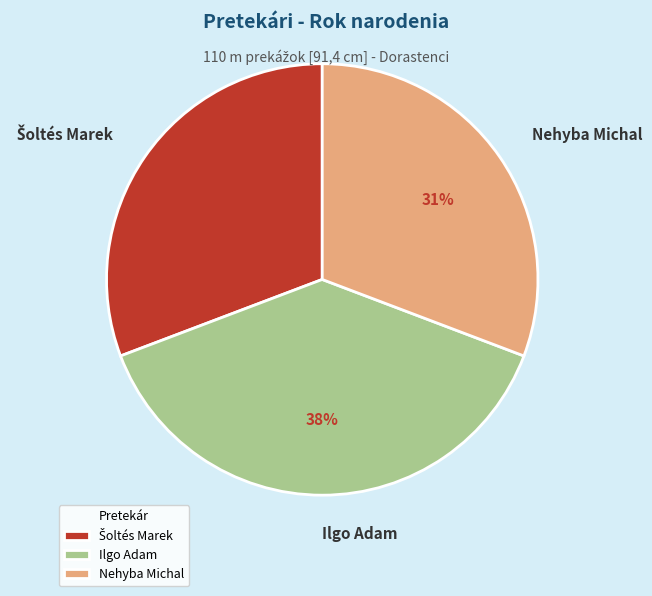

To the nearest percent, what is the combined percentage of Nehyba Michal and Ilgo Adam?

69%